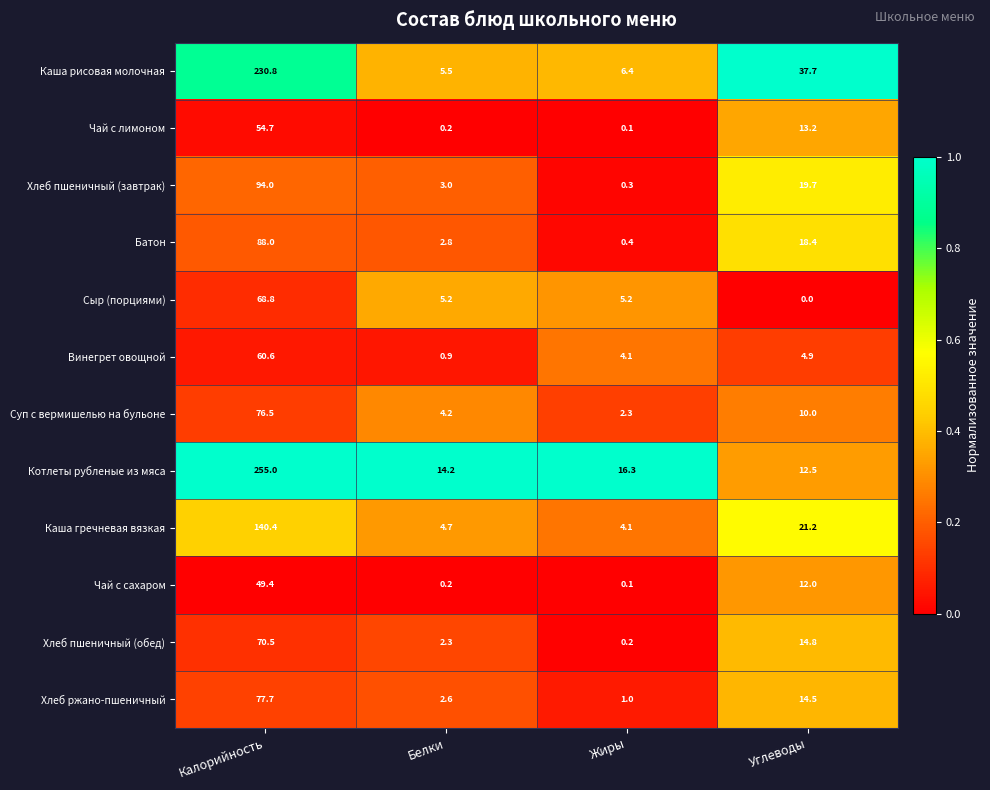

The value of Суп с вермишелью на бульоне at Калорийность is 76.5. True or false?

True